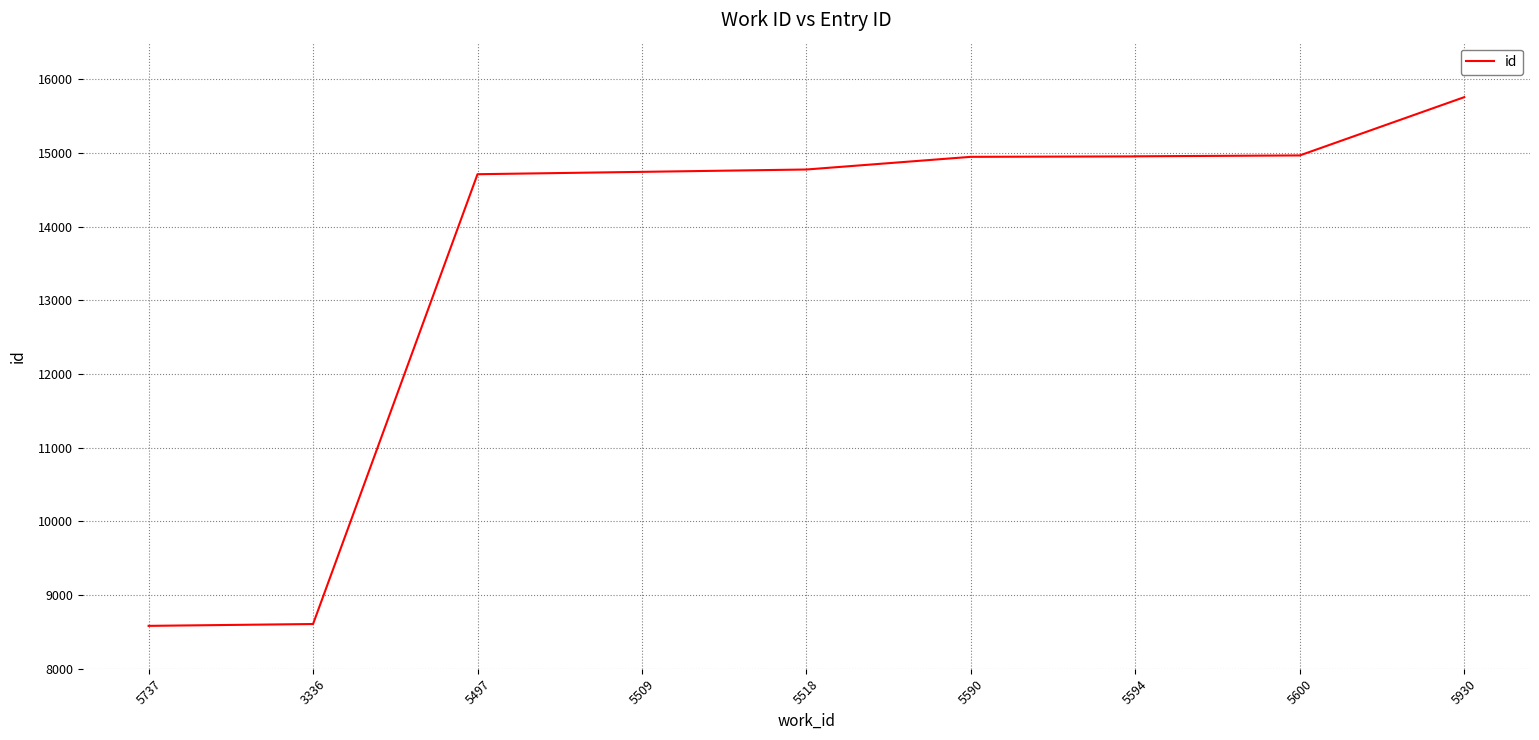

What position from the right is 9?

1